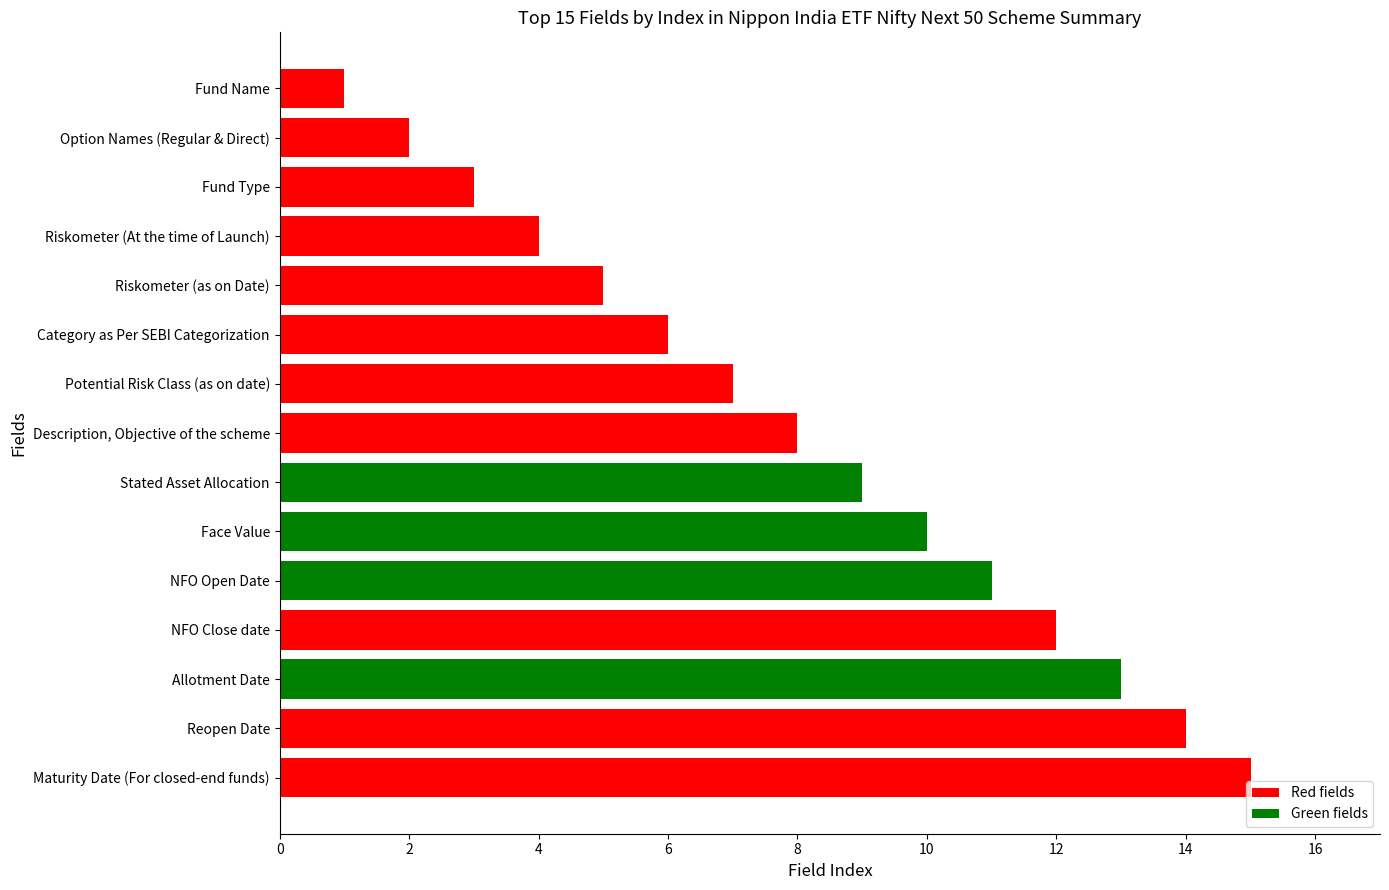

True or false: the data shows 7 at Riskometer (At the time of Launch).

False